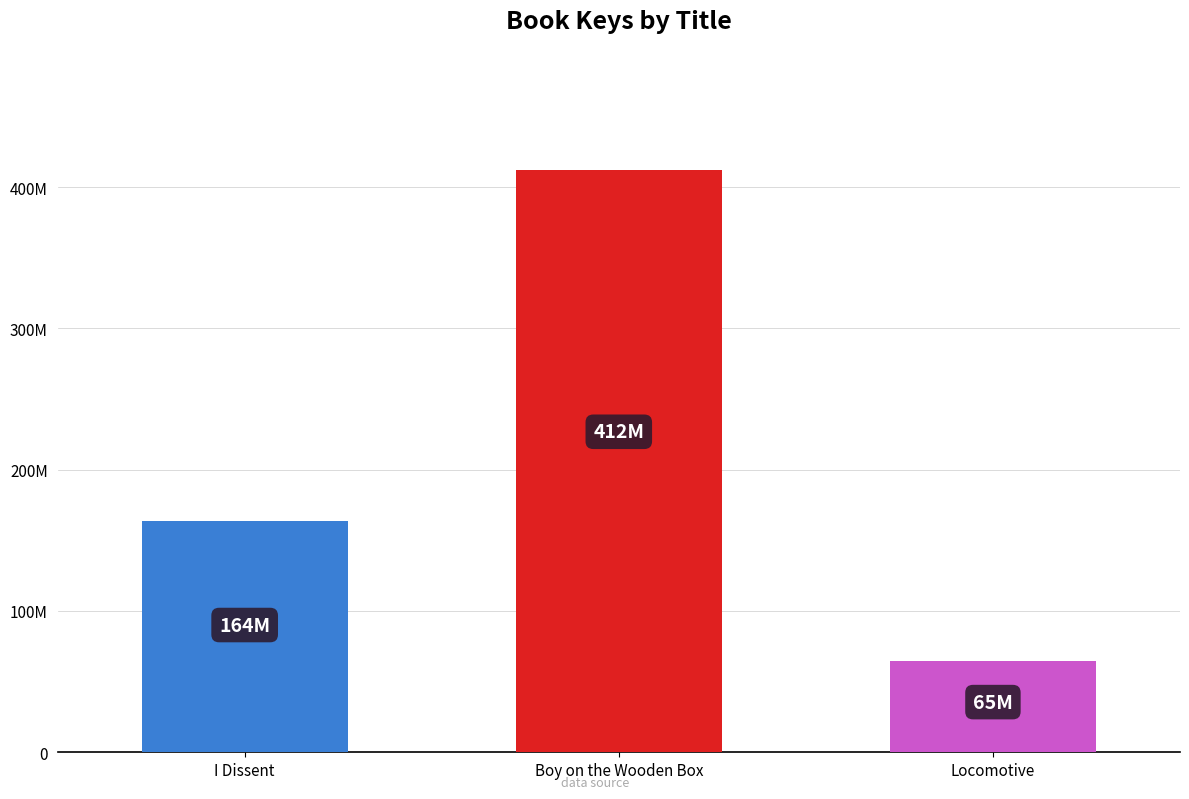

How many values are below 163736274?

1